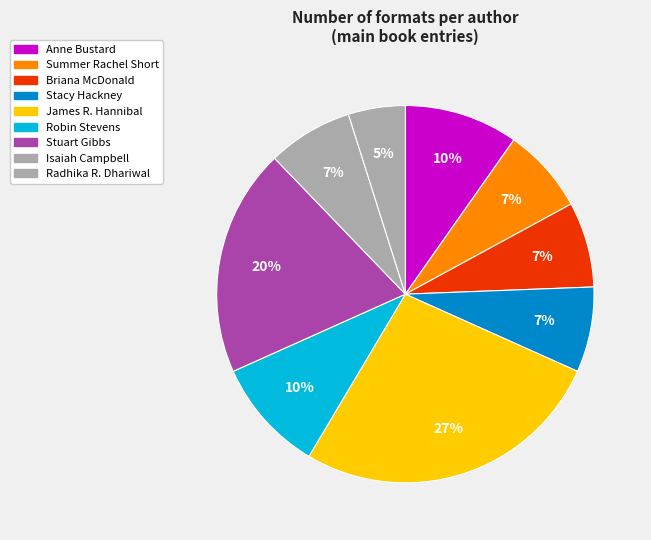

Count the number of slices in the pie.

9